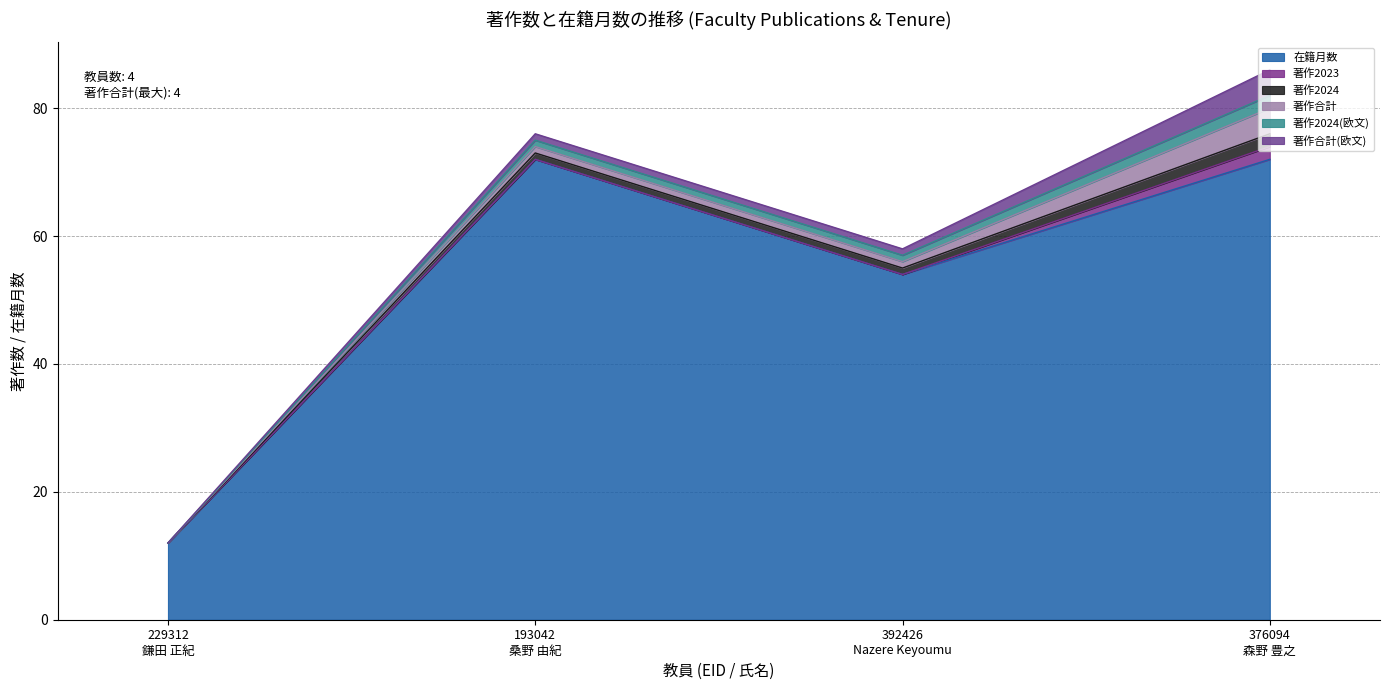

Which series changed the most between 193042
桑野 由紀 and 392426
Nazere Keyoumu?

在籍月数